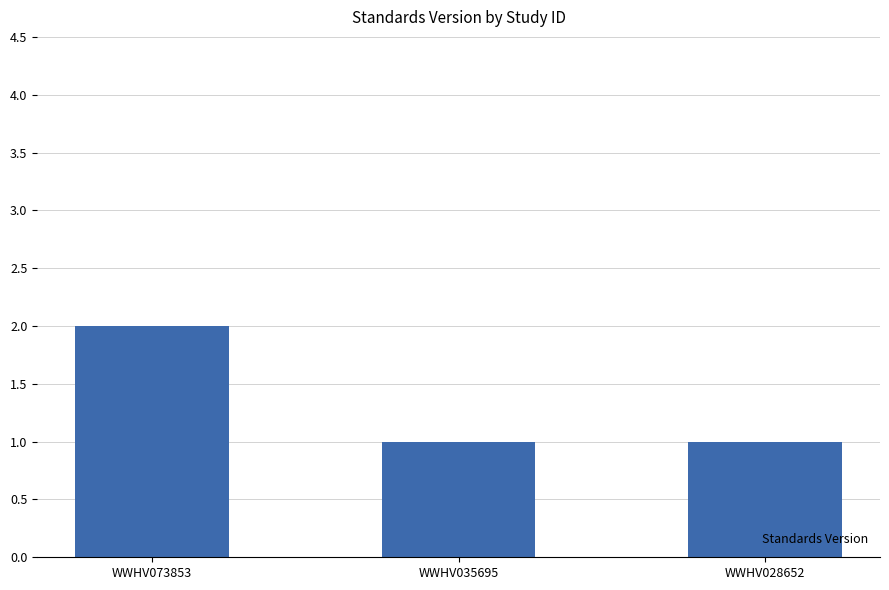

Are the bars horizontal?

No